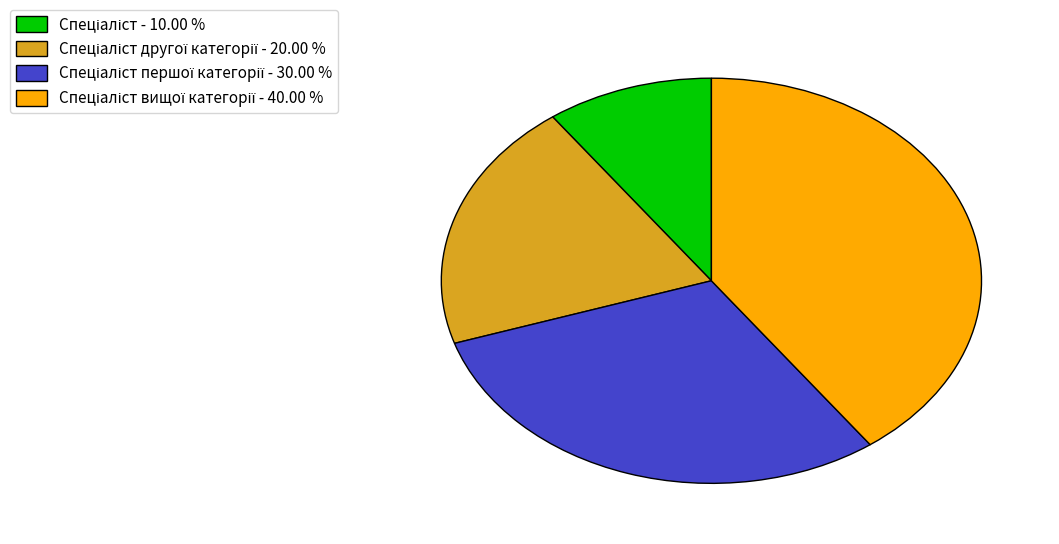

Is there a majority slice in this chart?

No